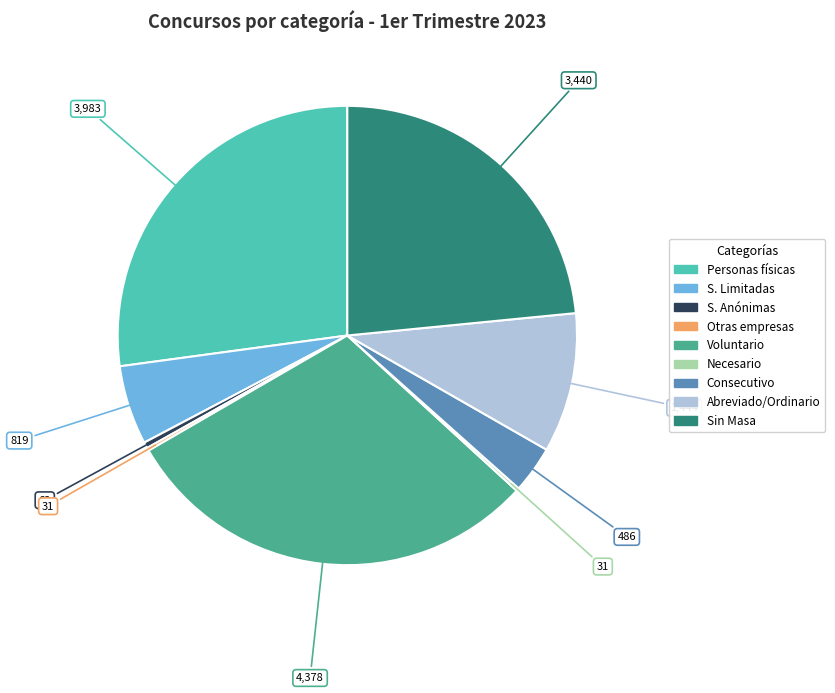

The Personas físicas slice represents 34% of the pie. True or false?

False